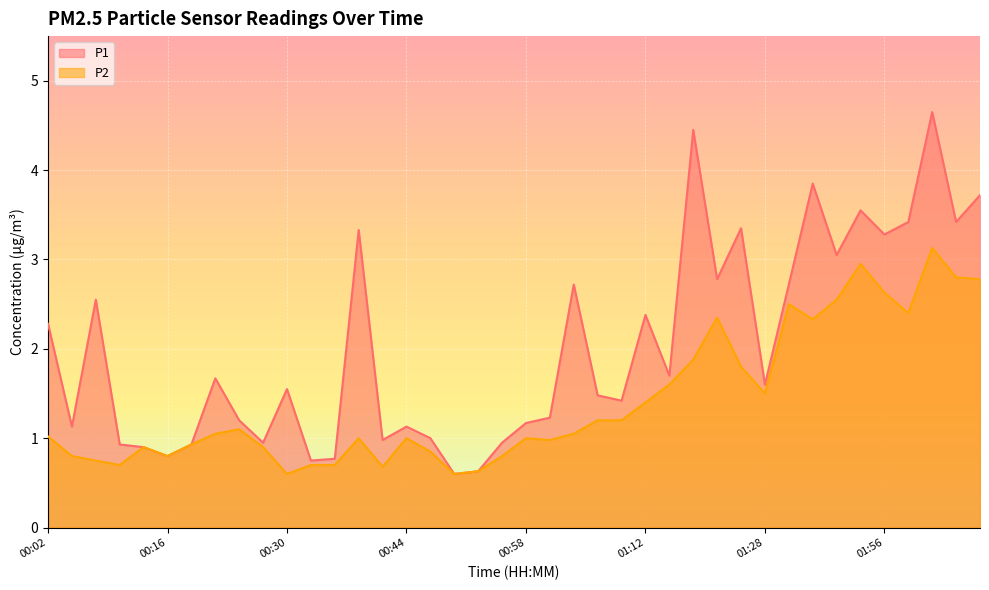

The P2 series shows 3.1 at 02:01. True or false?

True